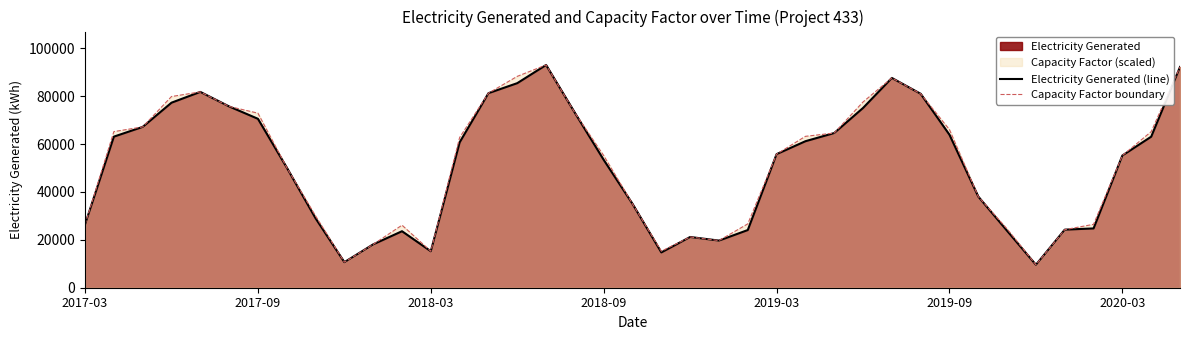

What is the smallest value displayed?

9592.8